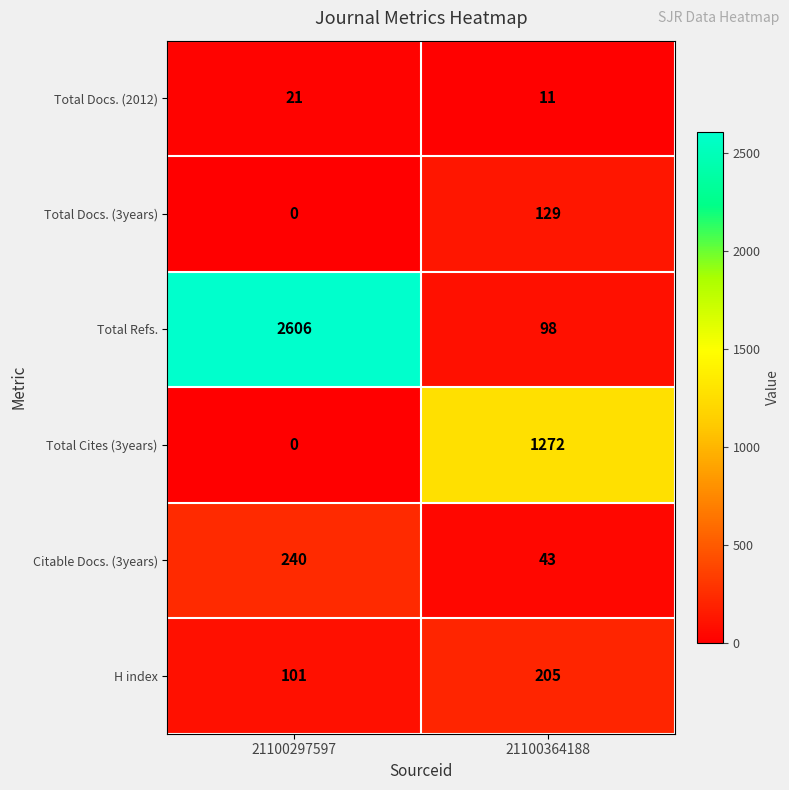

Which series has the largest range (max minus min)?

Total Refs.